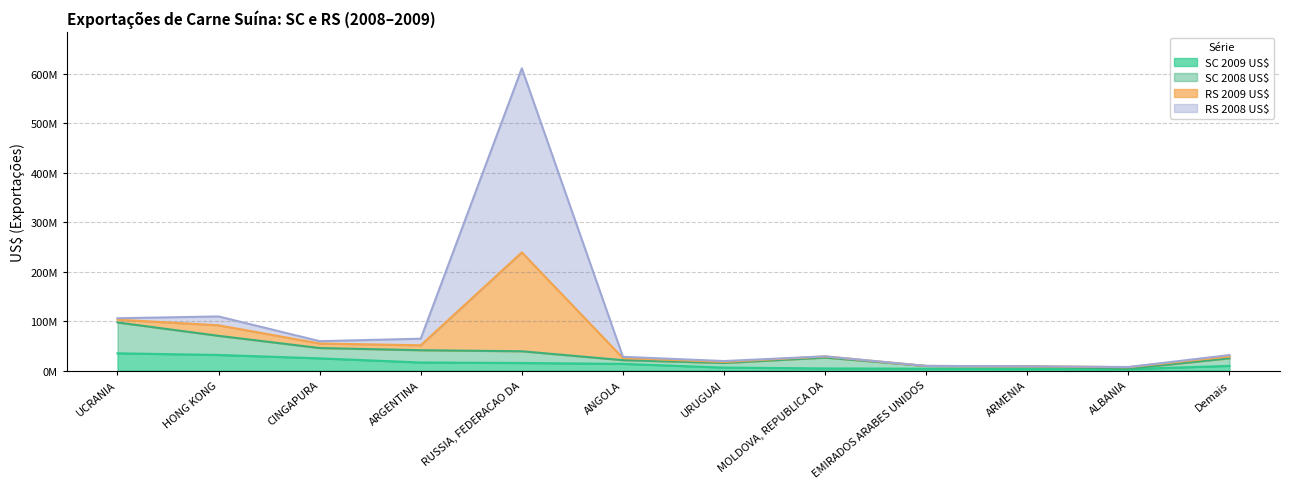

What is the label of the 6th point from the right?

URUGUAI